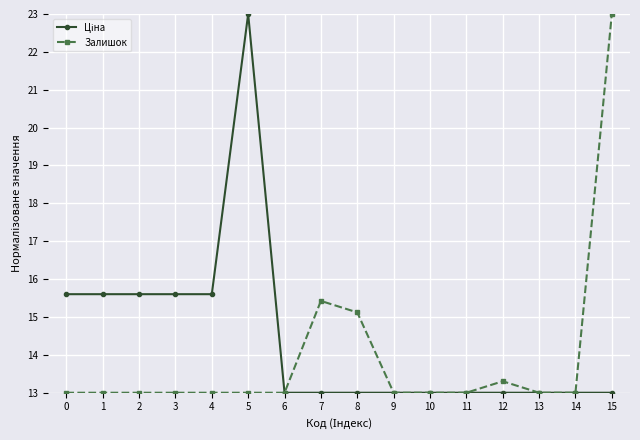

What is the total value across all series at 12?

26.3